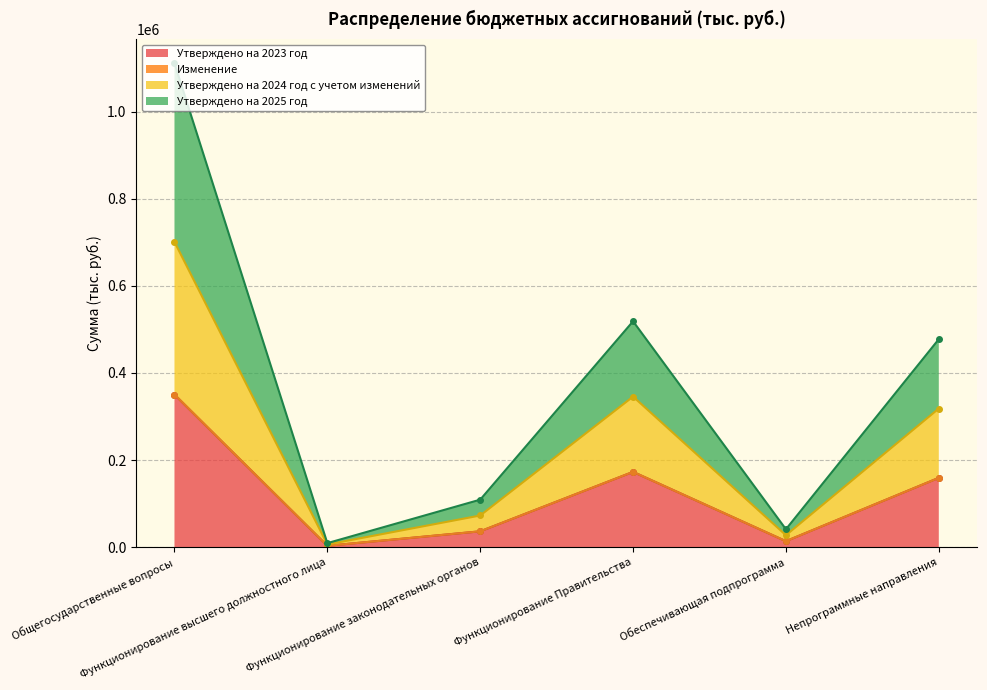

At which label is Утверждено на 2025 год closest to 560163?

Функционирование Правительства